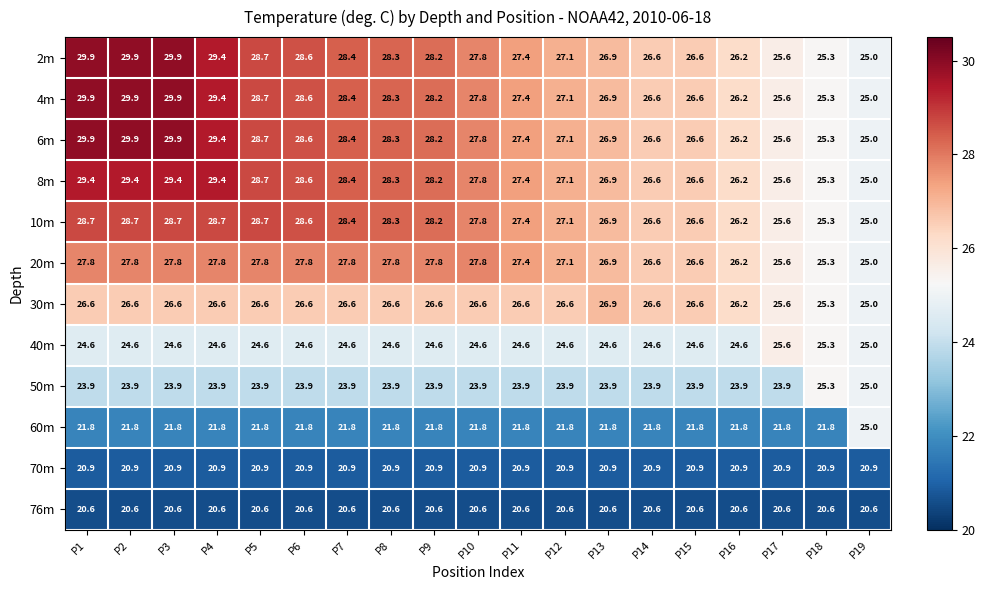

Is the value of 10m at P10 greater than the value of 70m at P1?

Yes